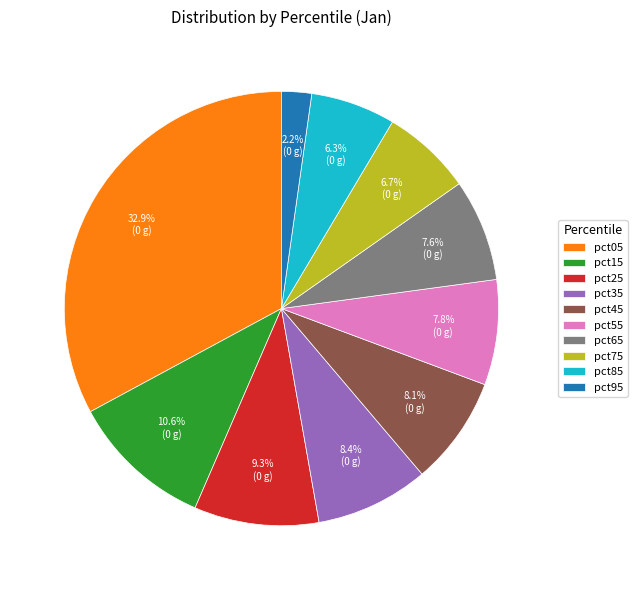

Which has a higher value, pct25 or pct45?

pct25